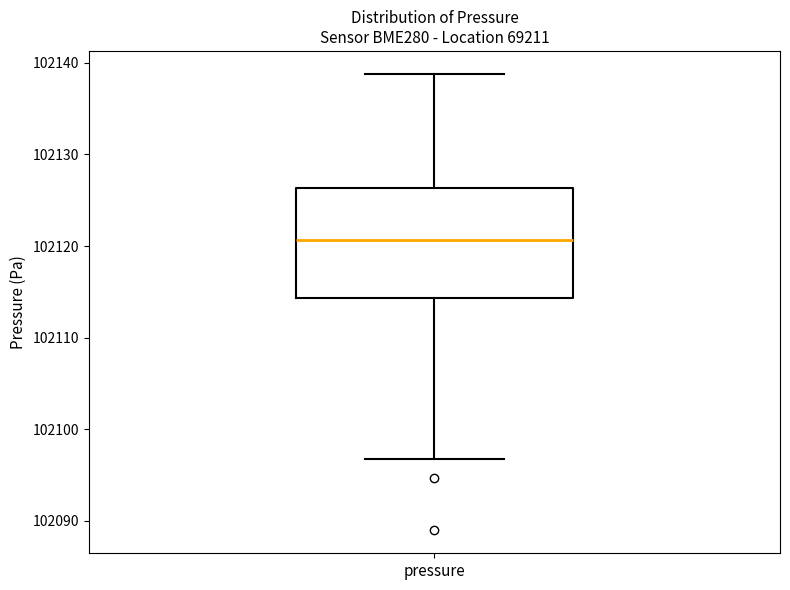

Transcribe this box plot: give where the median line is, the range the box spans, and where the two whiskers end, as read against the y-axis. The values are not printed on the chart, so give them approximately, as read against the axis.

median 102121, box 102114 to 102126, whiskers 102097 to 102139